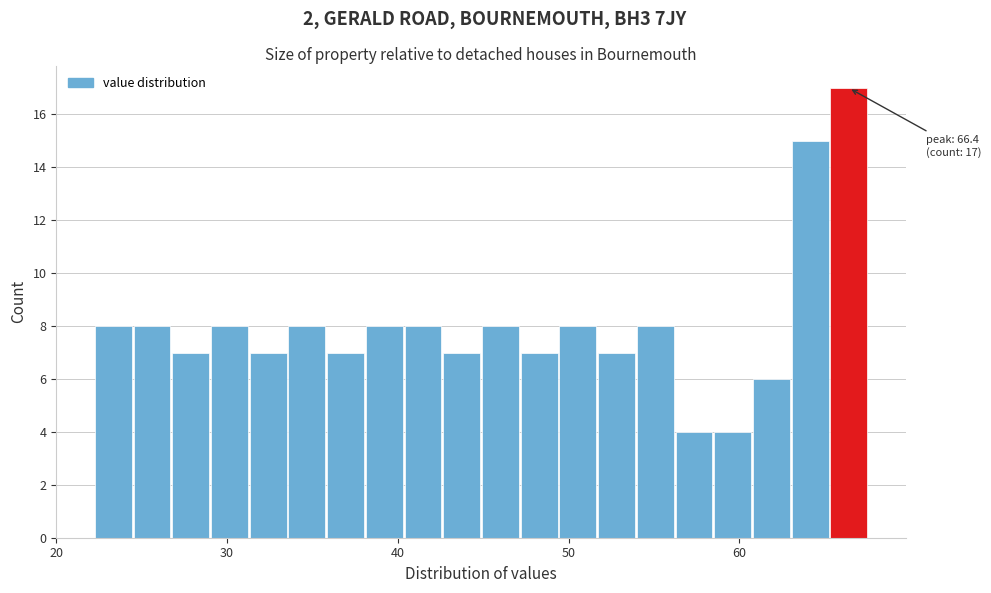

Around what value on the x-axis is the tallest bar? Give the approximate position of its centre, as read against the axis.

66